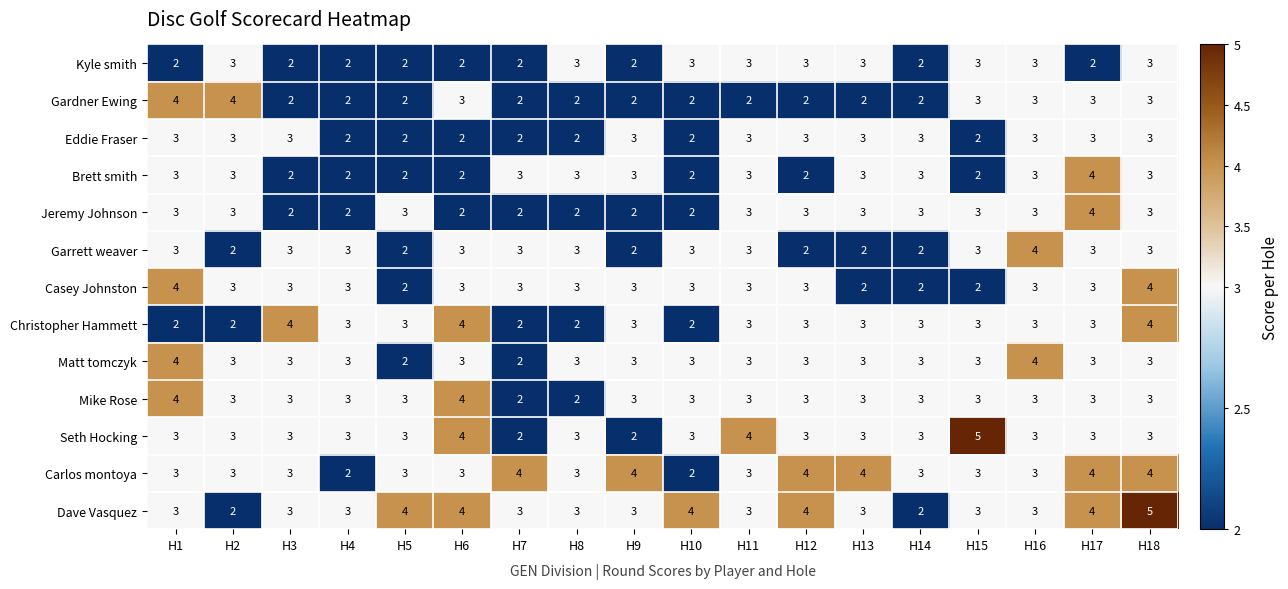

Which series changed the most between H9 and H17?

Jeremy Johnson